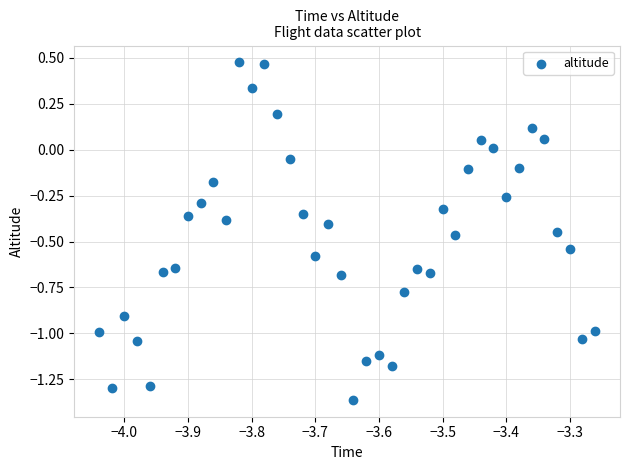

What is the range of X values (max minus min)?

0.8